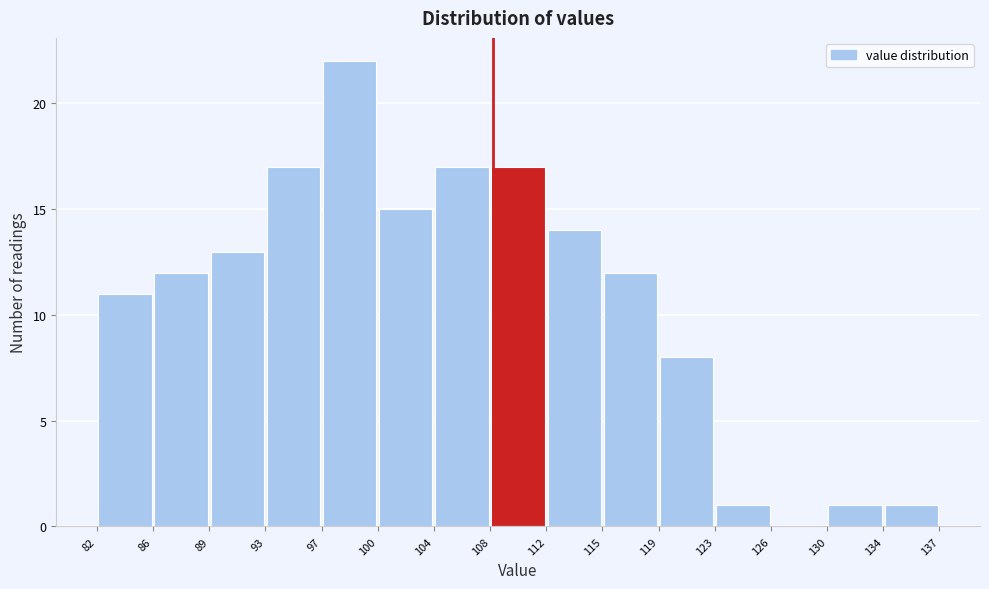

What is the height of the bar covering 100 to 104 on the x-axis? The values are not printed on the chart, so give them approximately, as read against the axis.

15